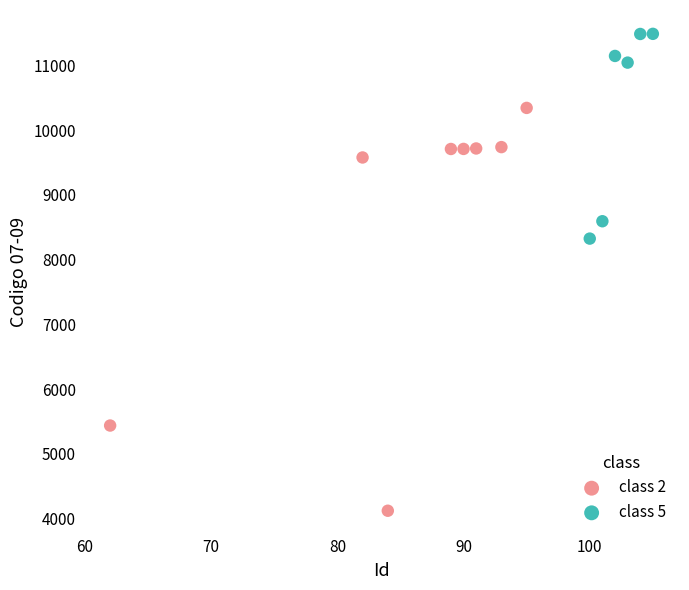

Which series contains the highest Y value?

class 5